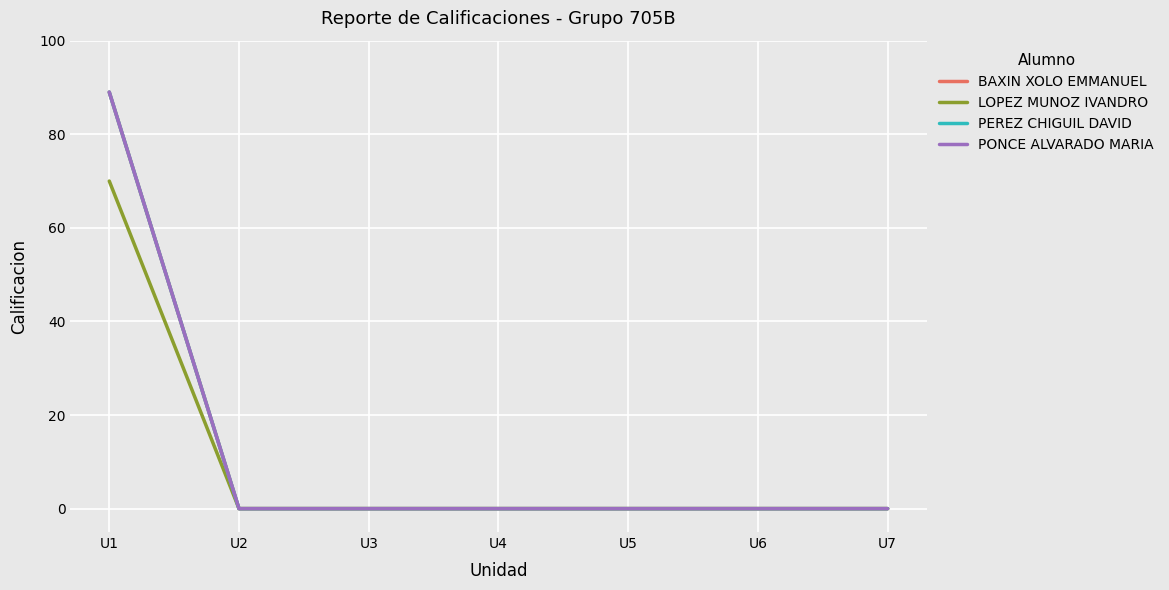

Rank the categories by LOPEZ MUNOZ IVANDRO value from highest to lowest.

U1, U2, U3, U4, U5, U6, U7